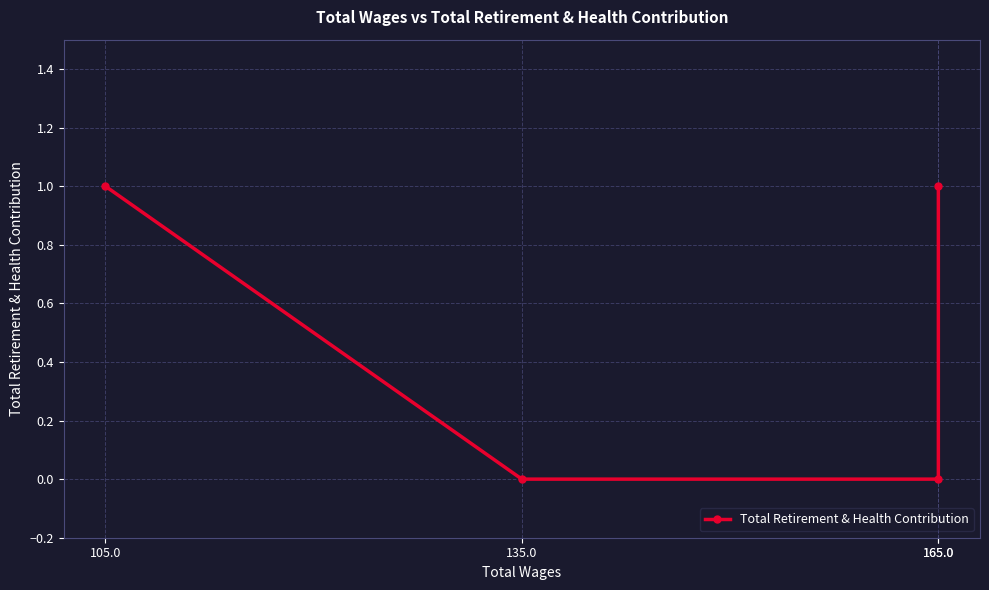

How many lines are shown in the chart?

1